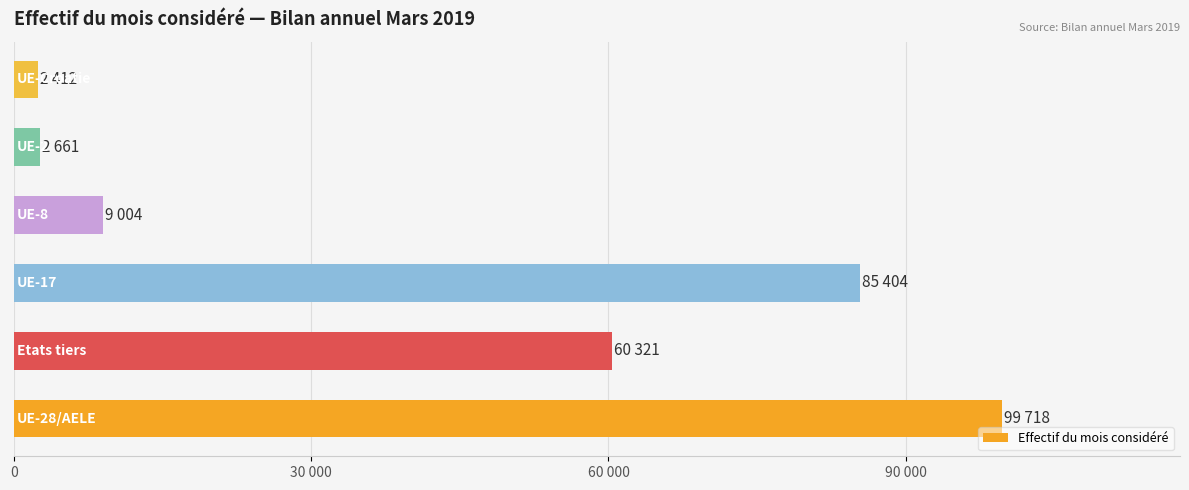

Does the chart contain any negative values?

No